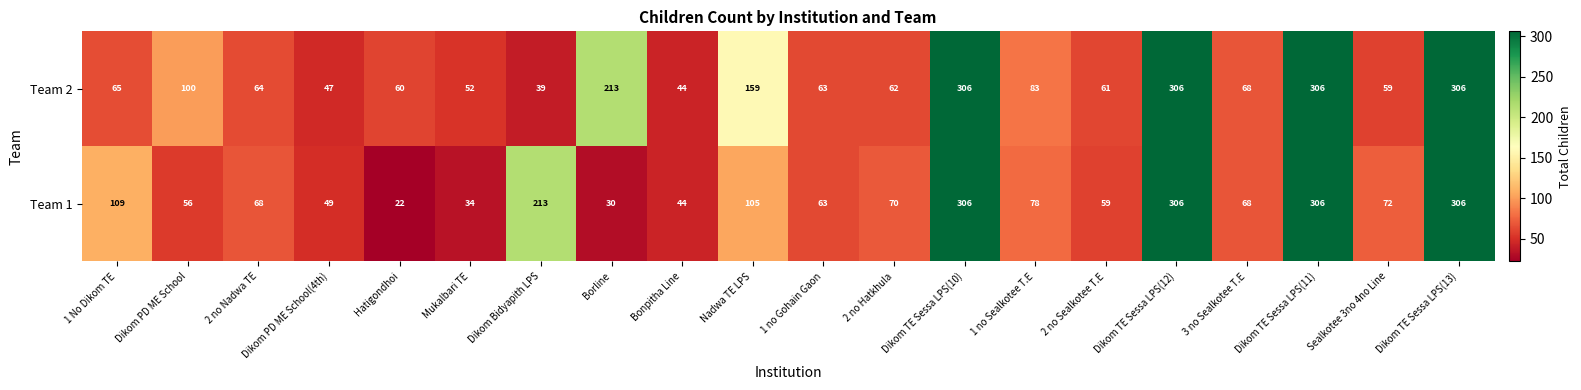

Which series has the largest total across all categories?

Team 2